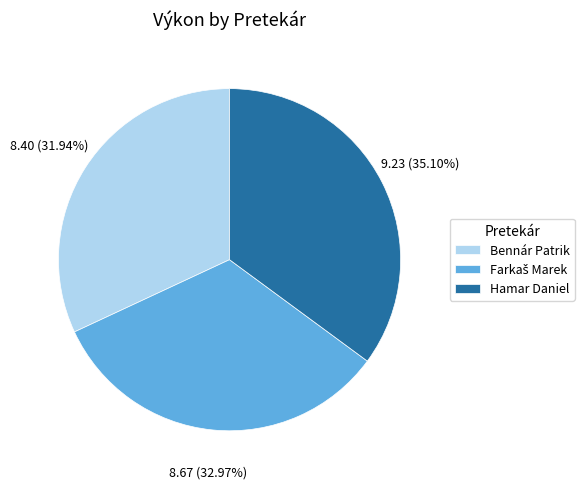

Combined, what portion of the pie is Hamar Daniel and Bennár Patrik?

67.0%